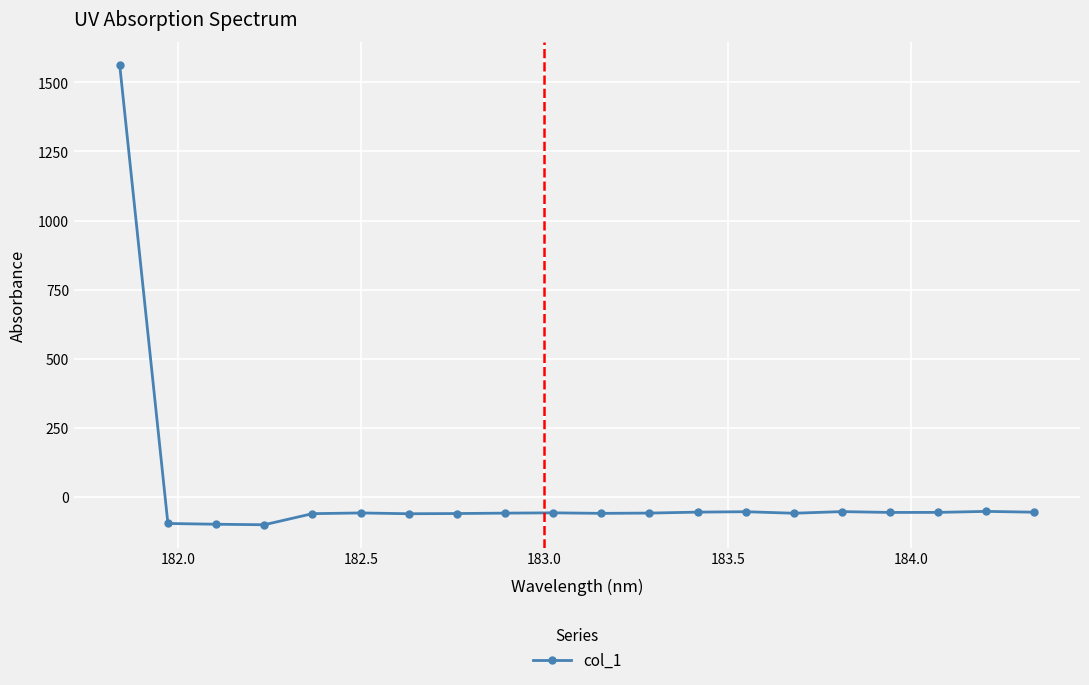

What is the smallest value displayed?

-100.2